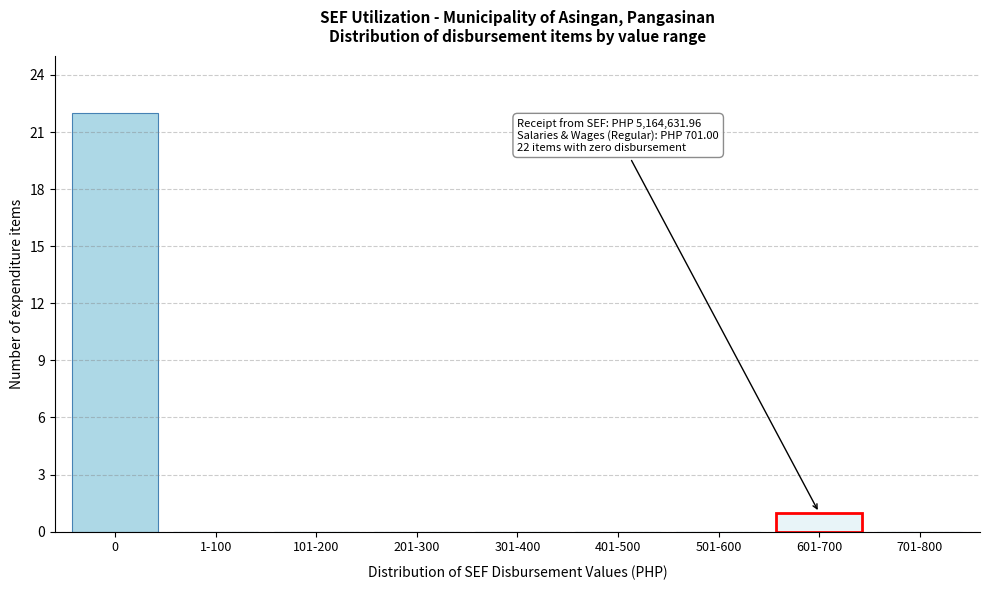

Reading right to left, what are all the values shown in this chart?

701-800=0	601-700=1	501-600=0	401-500=0	301-400=0	201-300=0	101-200=0	1-100=0	0=22